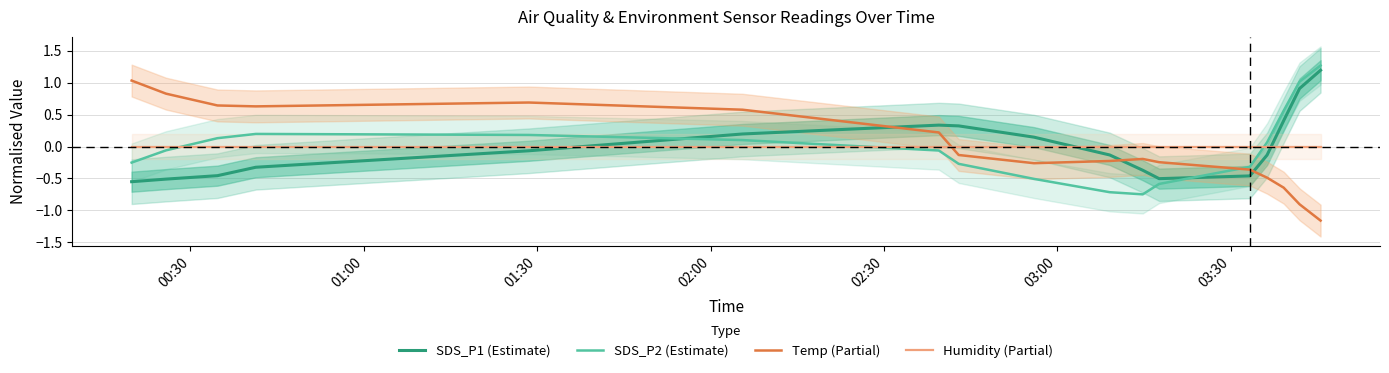

Reading left to right, extract all data points from this chart.

SDS_P1 (Estimate): -0.6	-0.5	-0.5	-0.3	-0.1	0.2	0.3	0.3	0.1	-0.1	-0.4	-0.5	-0.5	-0.1	0.4	0.9	1.2
SDS_P2 (Estimate): -0.3	-0.1	0.1	0.2	0.2	0.1	-0.1	-0.3	-0.5	-0.7	-0.8	-0.6	-0.3	0.1	0.6	1.0	1.3
Temp (Partial): 1.0	0.8	0.6	0.6	0.7	0.6	0.2	-0.1	-0.3	-0.2	-0.2	-0.2	-0.4	-0.5	-0.6	-0.9	-1.2
Humidity (Partial): 0.0	0.0	0.0	0.0	0.0	0.0	0.0	0.0	0.0	0.0	0.0	0.0	0.0	0.0	0.0	0.0	0.0